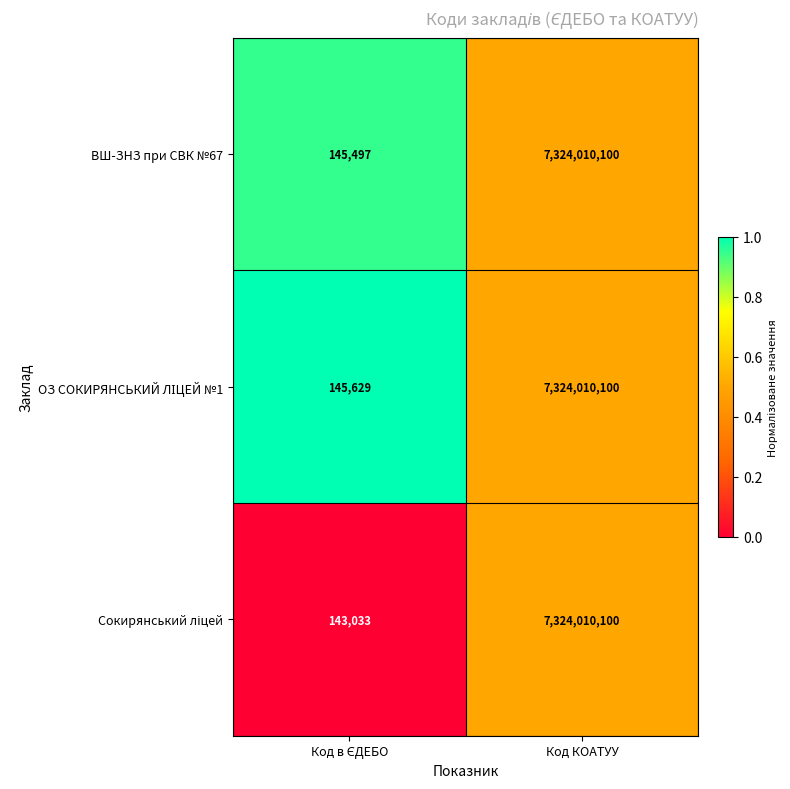

The ВШ-ЗНЗ при СВК №67 series shows 2502361853 at Код КОАТУУ. True or false?

False